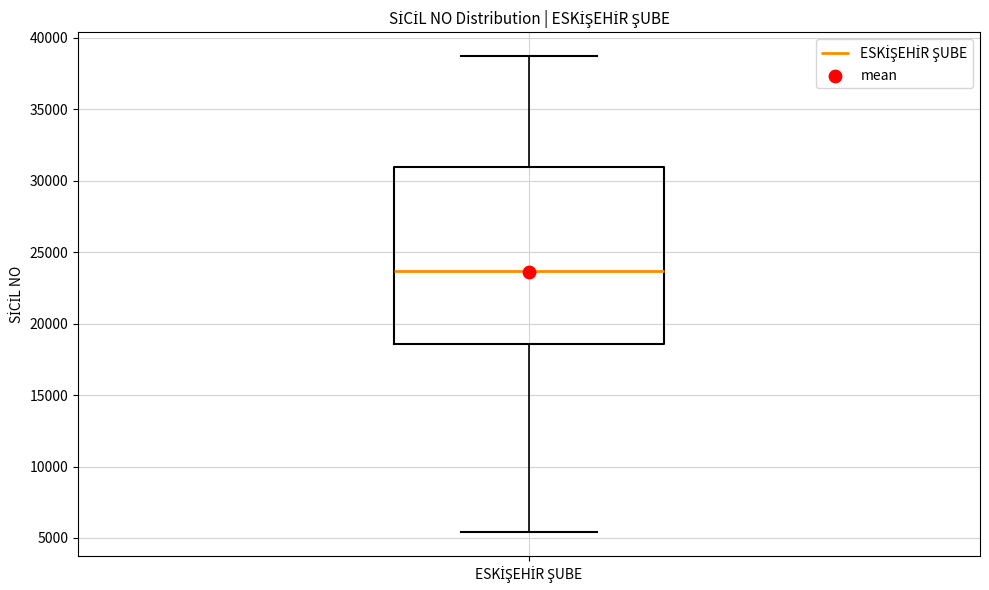

Where is the upper edge of the box for ESKİŞEHİR ŞUBE on the y-axis? The values are not printed on the chart, so give them approximately, as read against the axis.

31000